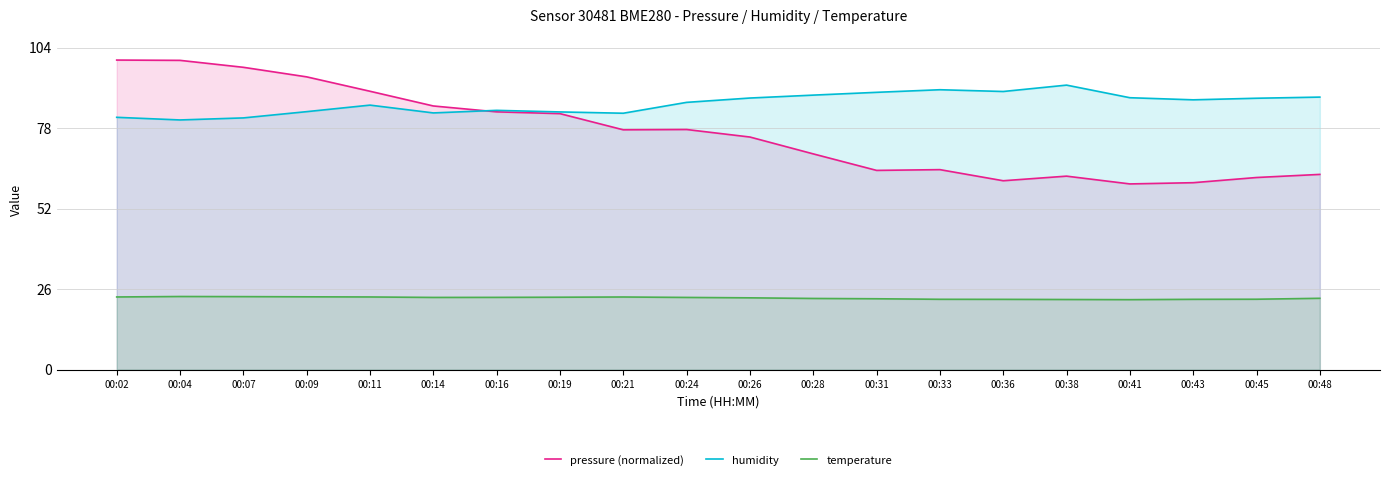

How many values in the humidity series are below 87?

10